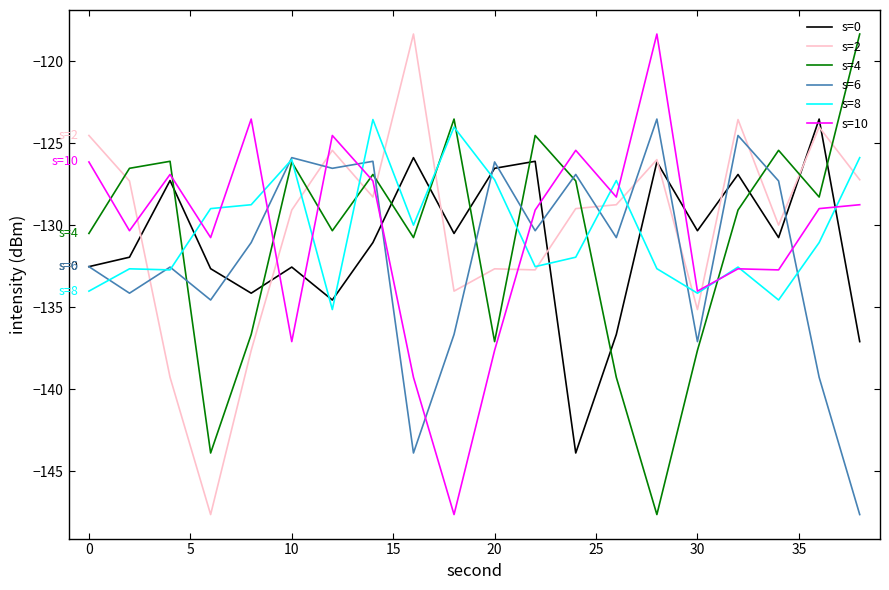

What is the minimum value for s=2?

-147.6